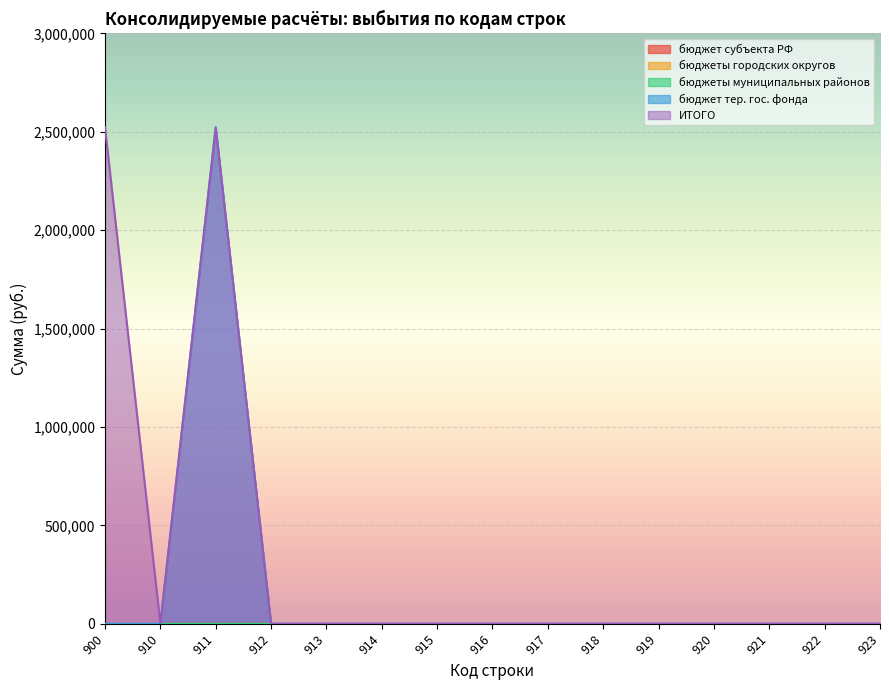

True or false: бюджеты городских округов and бюджеты муниципальных районов cross at least once.

False